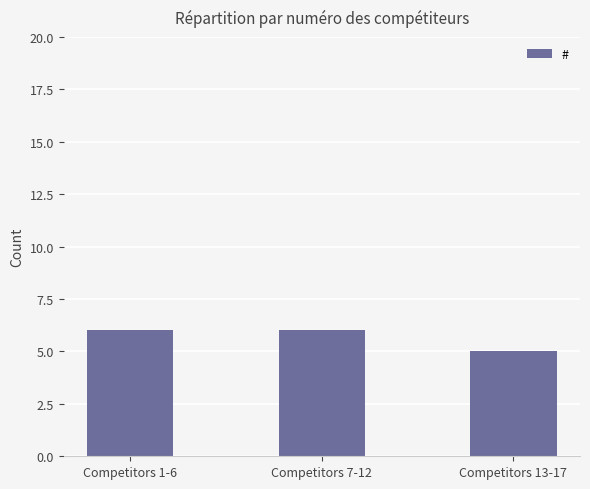

The chart shows a value of 6 at Competitors 7-12. True or false?

True